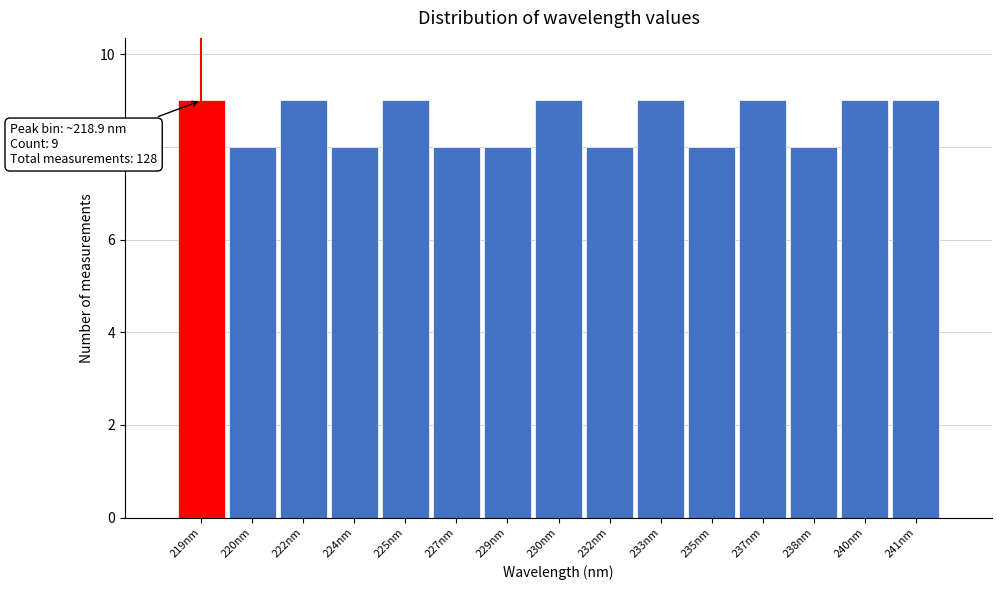

Reading left to right, what are all the values shown in this chart?

219nm=9	220nm=8	222nm=9	224nm=8	225nm=9	227nm=8	229nm=8	230nm=9	232nm=8	233nm=9	235nm=8	237nm=9	238nm=8	240nm=9	241nm=9